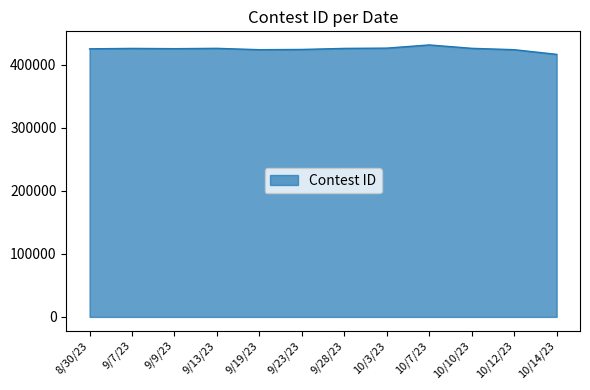

What is the approximate value at 10/12/23, to the nearest 100?

423800